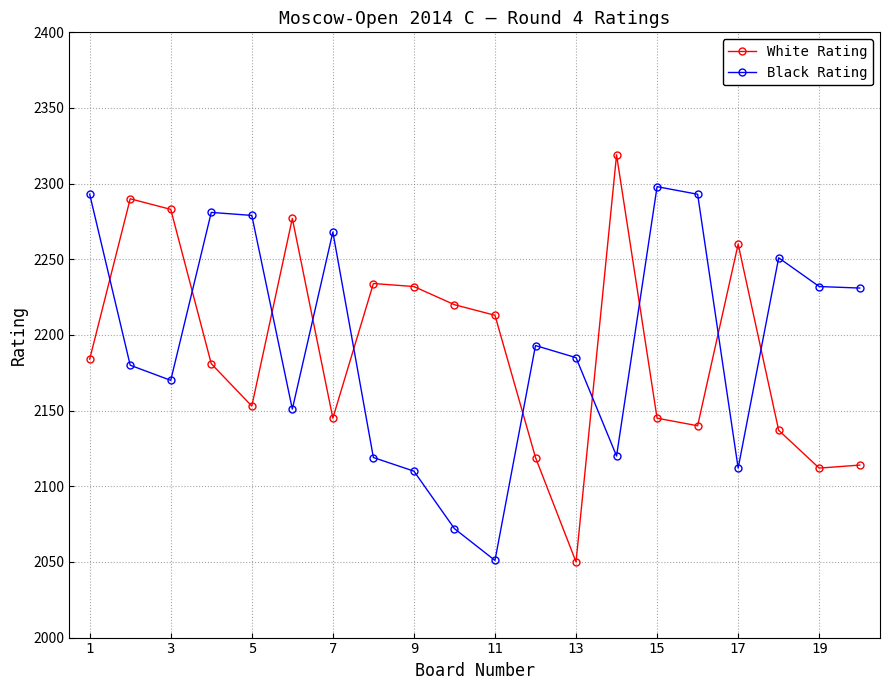

List the series in order of their peak value, highest first.

White Rating, Black Rating